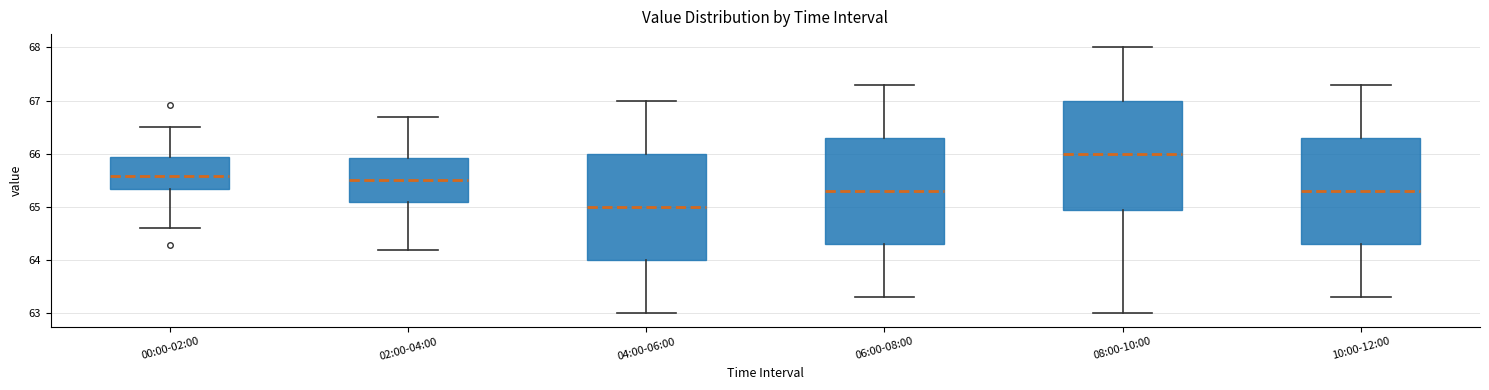

Reading left to right, transcribe this box plot: for each box, give where its median line is, the range the box spans, and where its two whiskers end, as read against the y-axis. The values are not printed on the chart, so give them approximately, as read against the axis.

00:00-02:00: median 65.6, box 65.3 to 65.9, whiskers 64.6 to 66.5
02:00-04:00: median 65.5, box 65.1 to 65.9, whiskers 64.2 to 66.7
04:00-06:00: median 65.0, box 64.0 to 66.0, whiskers 63.0 to 67.0
06:00-08:00: median 65.3, box 64.3 to 66.3, whiskers 63.3 to 67.3
08:00-10:00: median 66.0, box 65.0 to 67.0, whiskers 63.0 to 68.0
10:00-12:00: median 65.3, box 64.3 to 66.3, whiskers 63.3 to 67.3